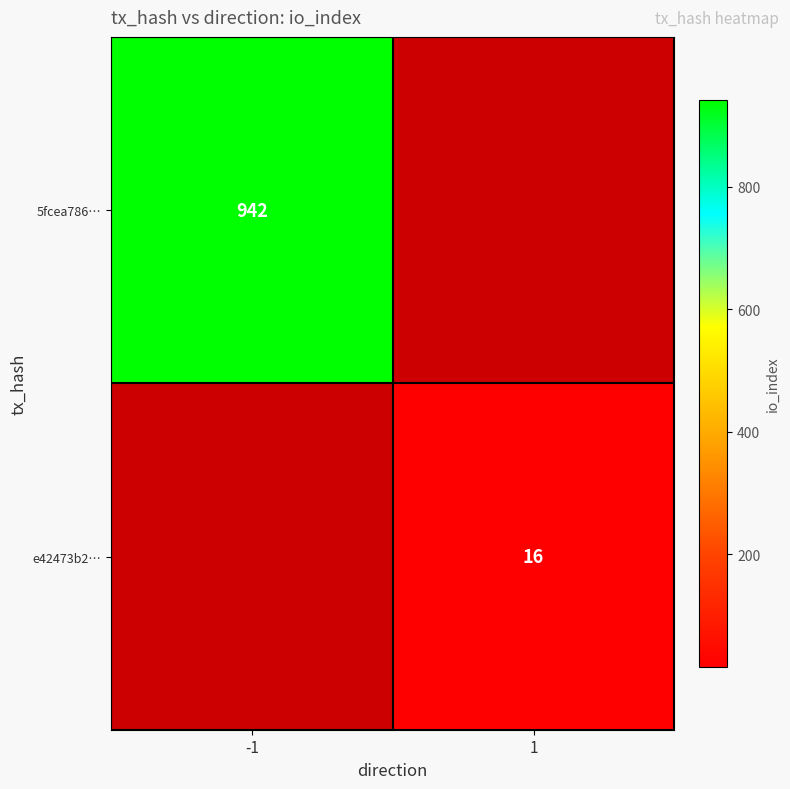

True or false: e42473b2… has a value of 16 at 1.

True